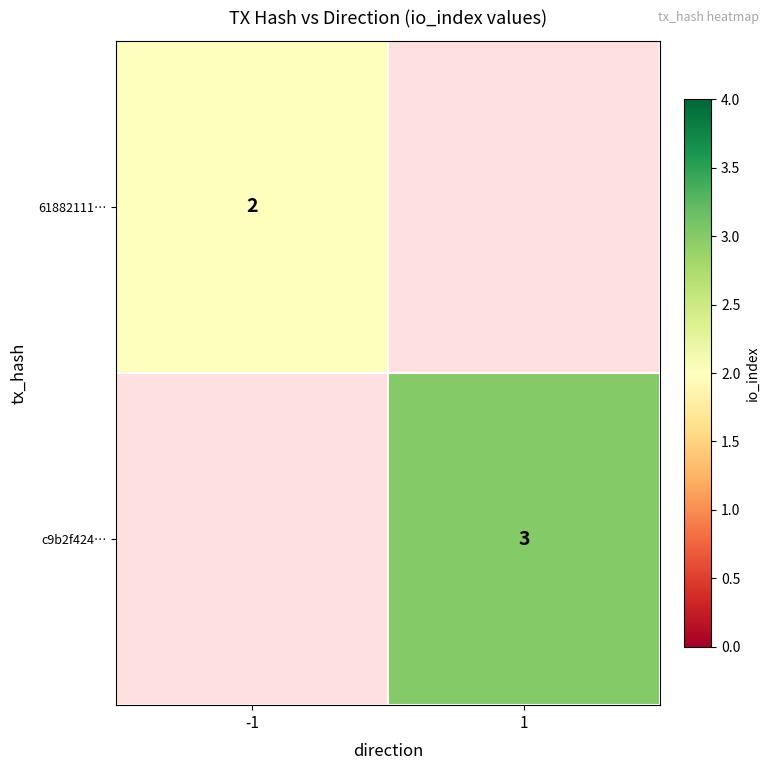

Is the value of 61882111… at -1 greater than the value of c9b2f424… at 1?

No